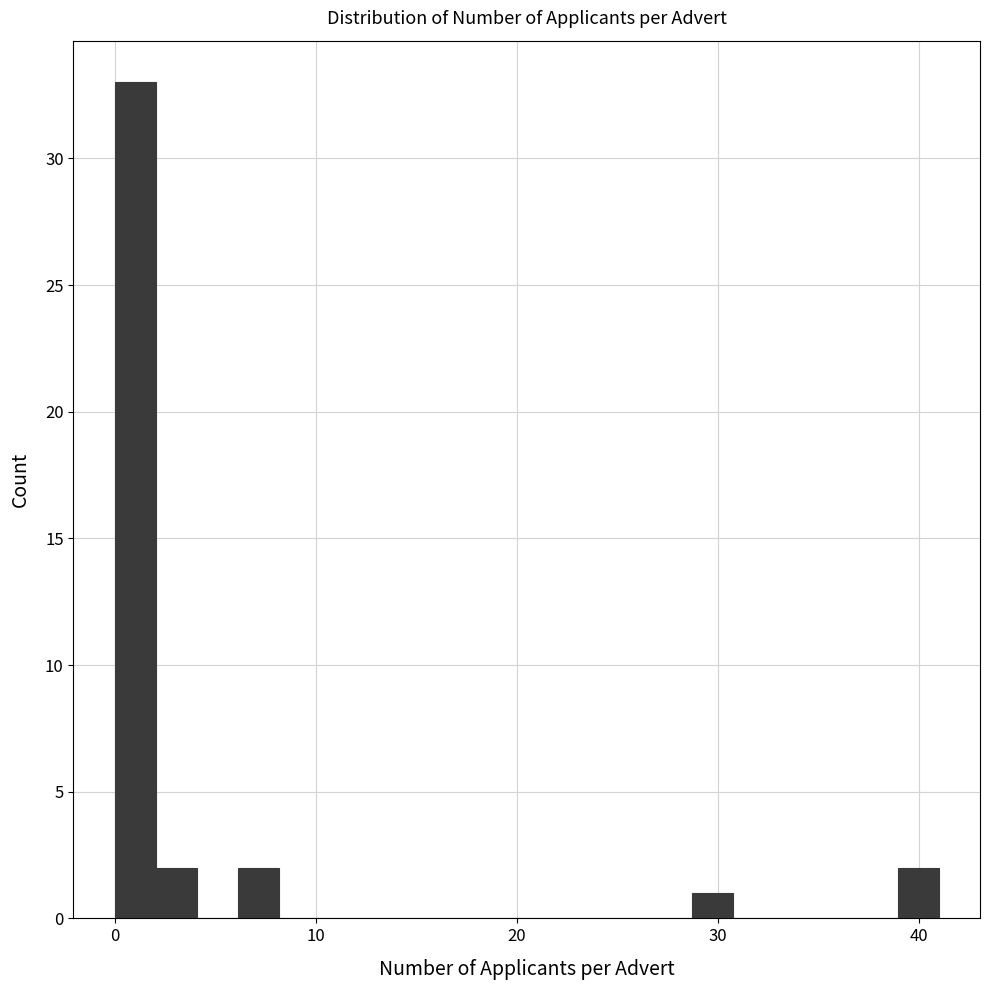

Read against the x-axis, roughly where is the centre of the tallest bar?

1